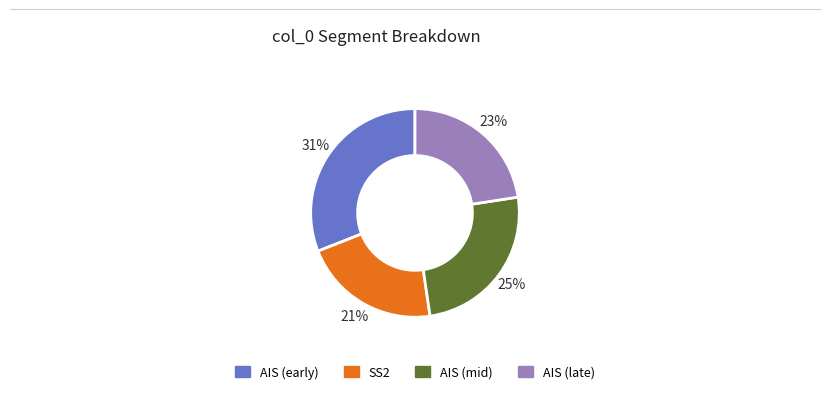

Does any single category account for the majority?

No